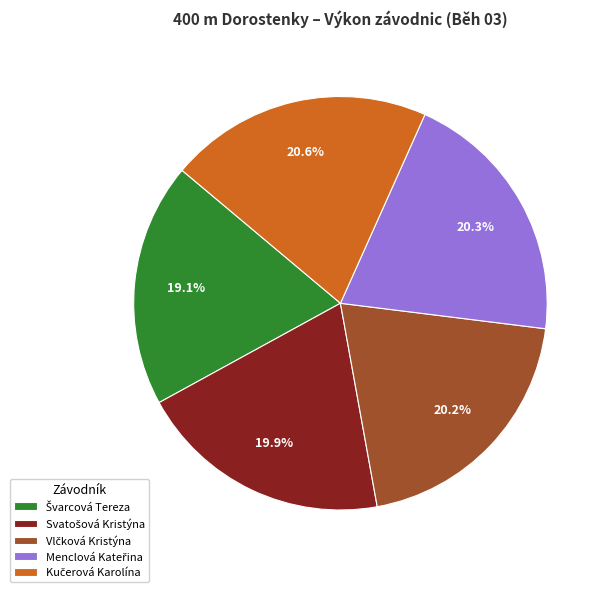

Does any single category account for the majority?

No